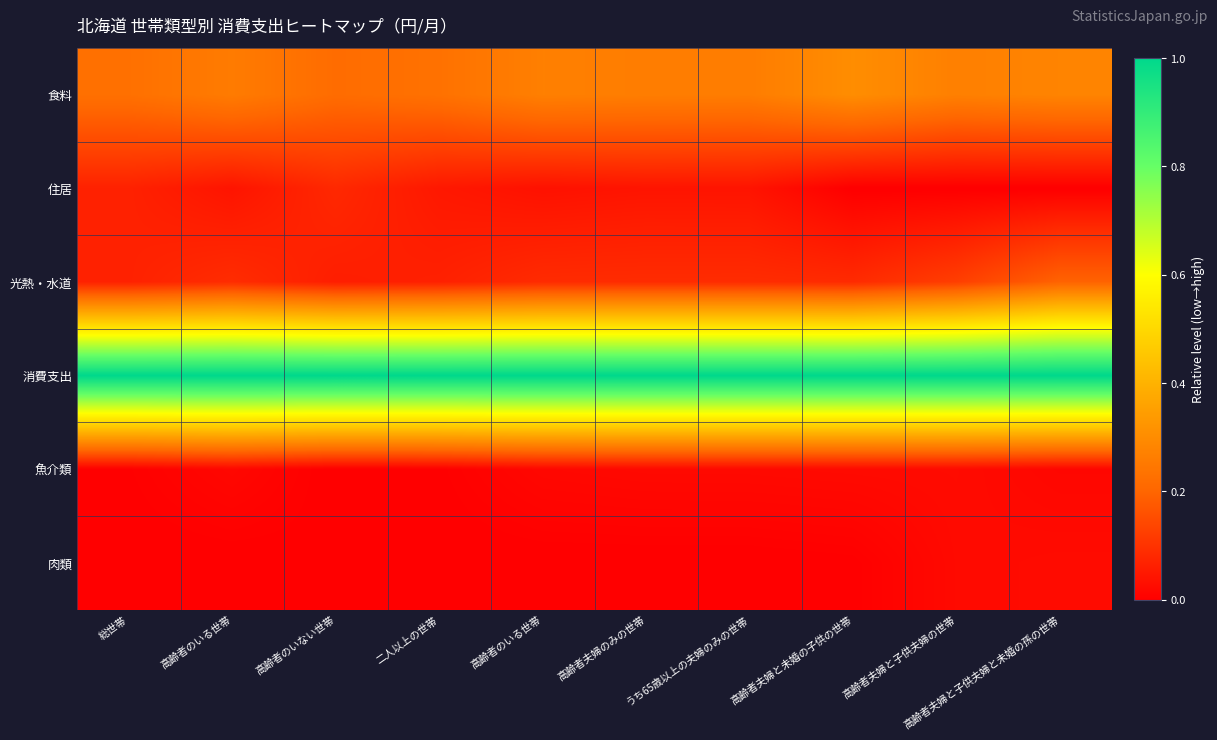

Reading left to right, what are all the values shown in this chart?

食料: 総世帯=0.2	高齢者のいる世帯=0.3	高齢者のいない世帯=0.2	二人以上の世帯=0.2	高齢者のいる世帯=0.3	高齢者夫婦のみの世帯=0.3	うち65歳以上の夫婦のみの世帯=0.3	高齢者夫婦と未婚の子供の世帯=0.3	高齢者夫婦と子供夫婦の世帯=0.3	高齢者夫婦と子供夫婦と未婚の孫の世帯=0.3
住居: 総世帯=0.1	高齢者のいる世帯=0.0	高齢者のいない世帯=0.1	二人以上の世帯=0.0	高齢者のいる世帯=0.0	高齢者夫婦のみの世帯=0.0	うち65歳以上の夫婦のみの世帯=0.0	高齢者夫婦と未婚の子供の世帯=0.0	高齢者夫婦と子供夫婦の世帯=0.0	高齢者夫婦と子供夫婦と未婚の孫の世帯=0.0
光熱・水道: 総世帯=0.1	高齢者のいる世帯=0.1	高齢者のいない世帯=0.1	二人以上の世帯=0.1	高齢者のいる世帯=0.1	高齢者夫婦のみの世帯=0.1	うち65歳以上の夫婦のみの世帯=0.1	高齢者夫婦と未婚の子供の世帯=0.1	高齢者夫婦と子供夫婦の世帯=0.1	高齢者夫婦と子供夫婦と未婚の孫の世帯=0.2
消費支出: 総世帯=1.0	高齢者のいる世帯=1.0	高齢者のいない世帯=1.0	二人以上の世帯=1.0	高齢者のいる世帯=1.0	高齢者夫婦のみの世帯=1.0	うち65歳以上の夫婦のみの世帯=1.0	高齢者夫婦と未婚の子供の世帯=1.0	高齢者夫婦と子供夫婦の世帯=1.0	高齢者夫婦と子供夫婦と未婚の孫の世帯=1.0
魚介類: 総世帯=0.0	高齢者のいる世帯=0.0	高齢者のいない世帯=0.0	二人以上の世帯=0.0	高齢者のいる世帯=0.0	高齢者夫婦のみの世帯=0.0	うち65歳以上の夫婦のみの世帯=0.0	高齢者夫婦と未婚の子供の世帯=0.0	高齢者夫婦と子供夫婦の世帯=0.0	高齢者夫婦と子供夫婦と未婚の孫の世帯=0.0
肉類: 総世帯=0.0	高齢者のいる世帯=0.0	高齢者のいない世帯=0.0	二人以上の世帯=0.0	高齢者のいる世帯=0.0	高齢者夫婦のみの世帯=0.0	うち65歳以上の夫婦のみの世帯=0.0	高齢者夫婦と未婚の子供の世帯=0.0	高齢者夫婦と子供夫婦の世帯=0.0	高齢者夫婦と子供夫婦と未婚の孫の世帯=0.0